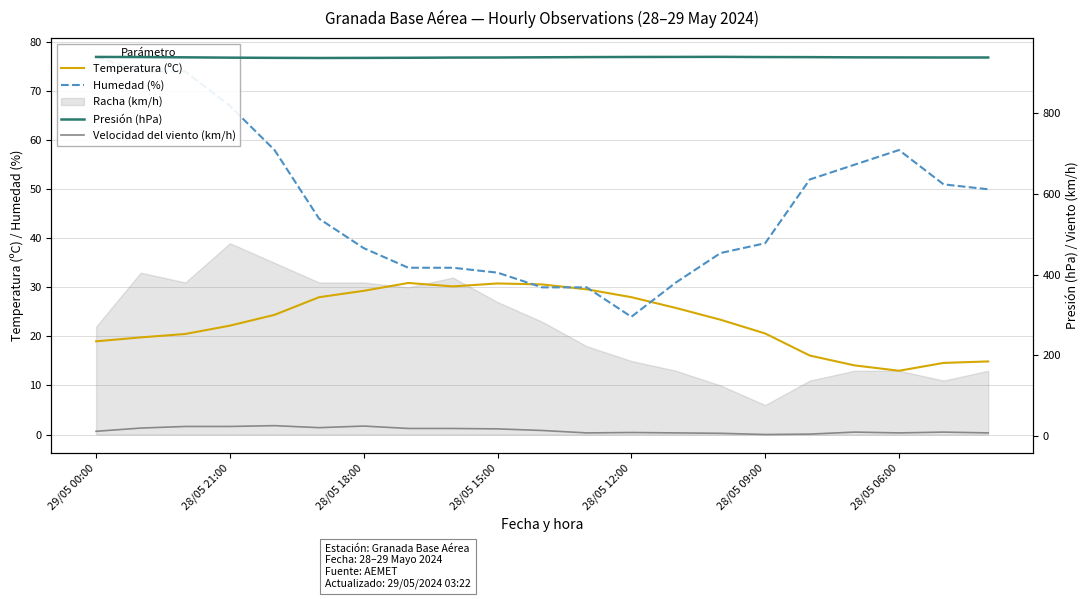

What is the total value across all series at 8?

1020.6